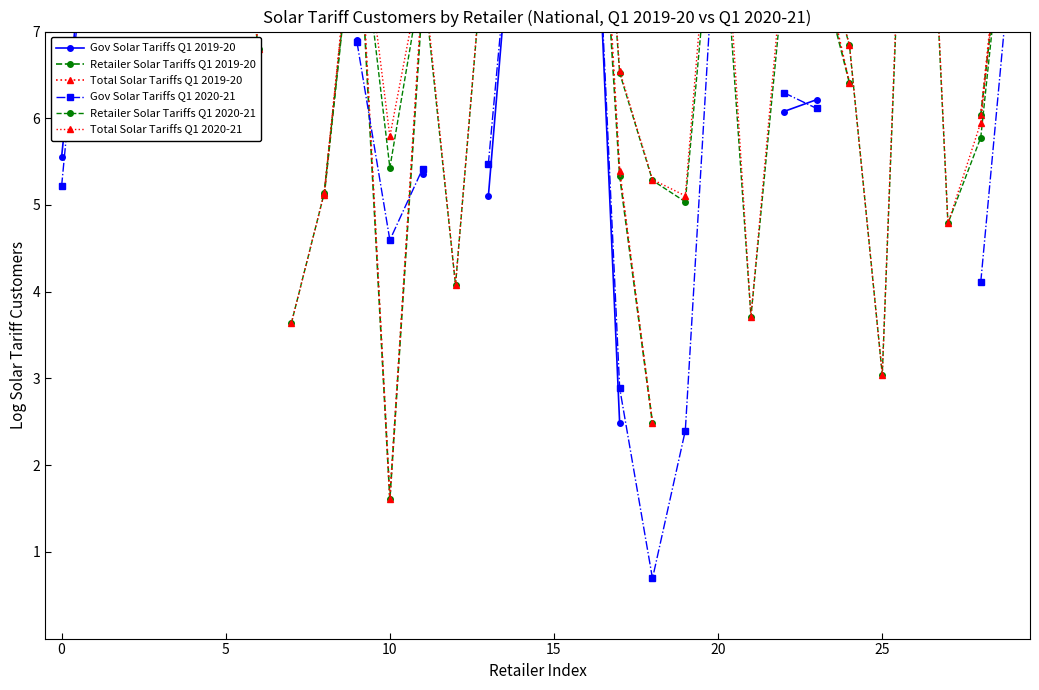

At which category is the sum across all series the highest?

26